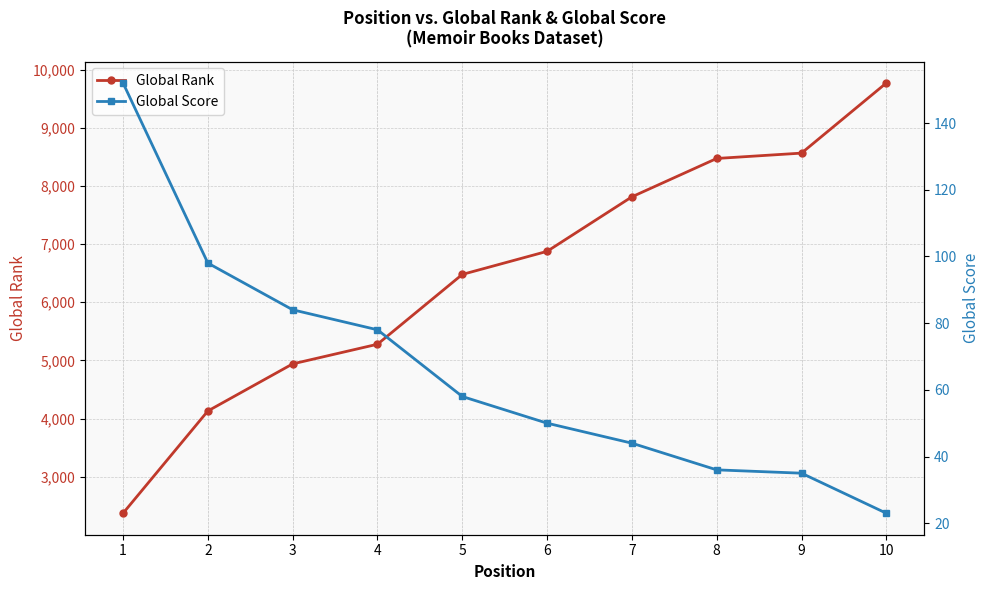

What is the difference between the maximum and minimum values in the Global Rank series?

7401